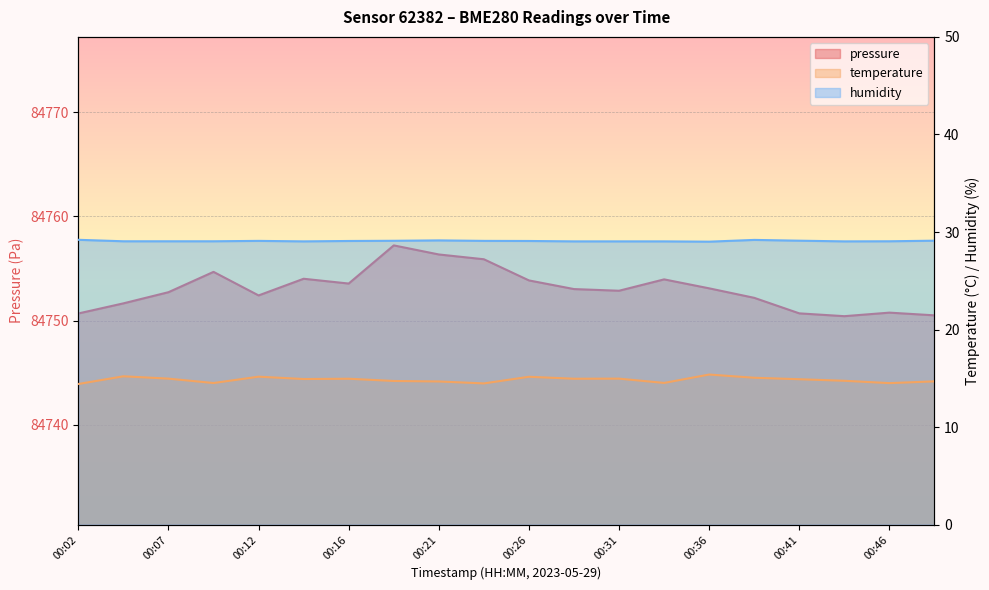

True or false: humidity has a value of 45.8 at 00:48.

False